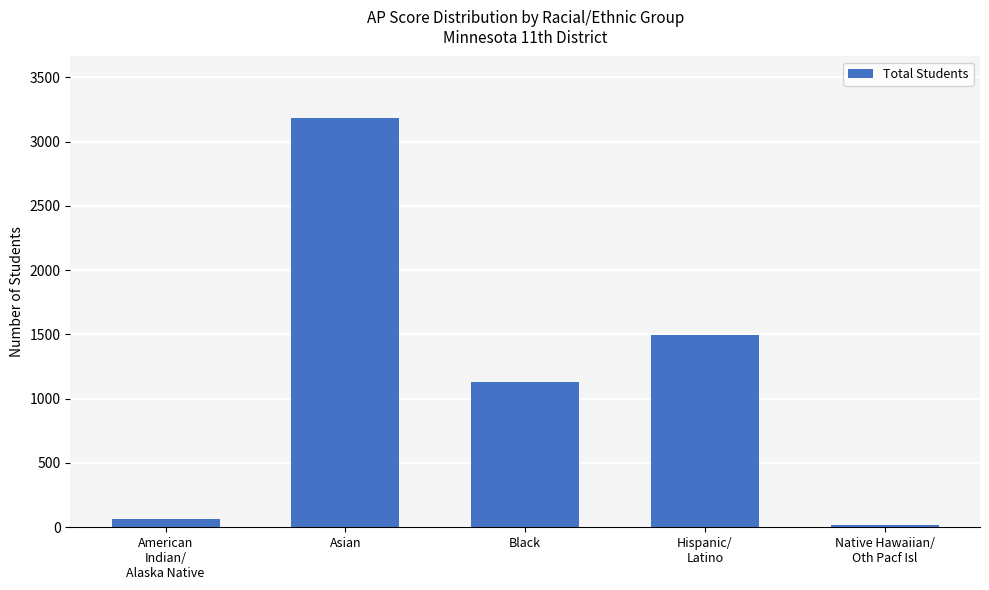

What is the maximum value shown in the chart?

3184